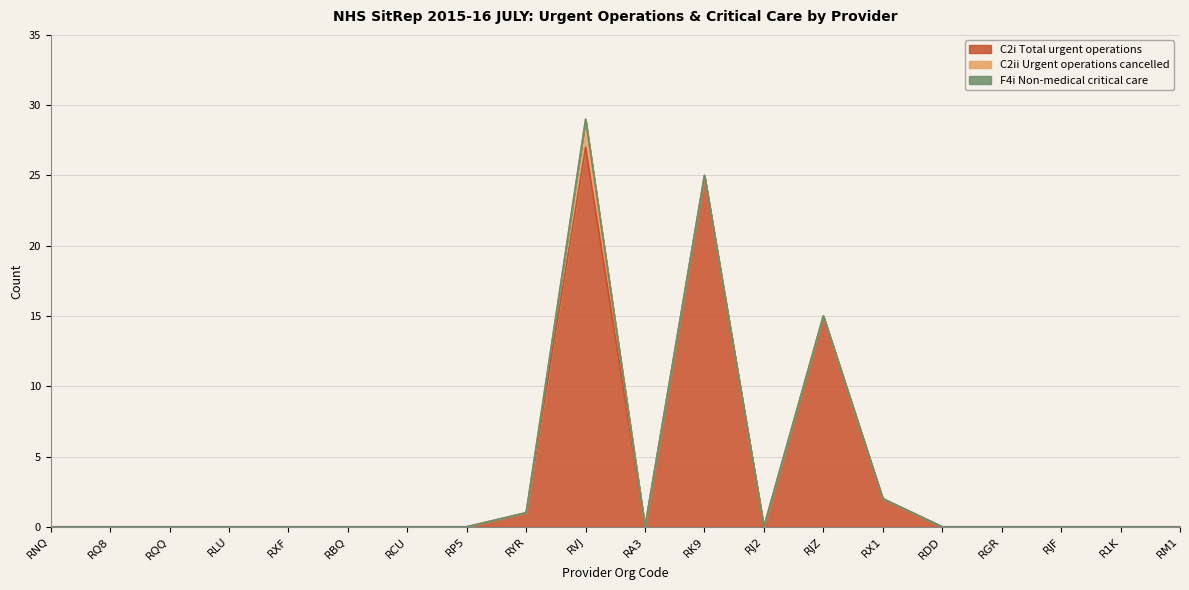

What is the maximum value for C2i Total urgent operations?

27